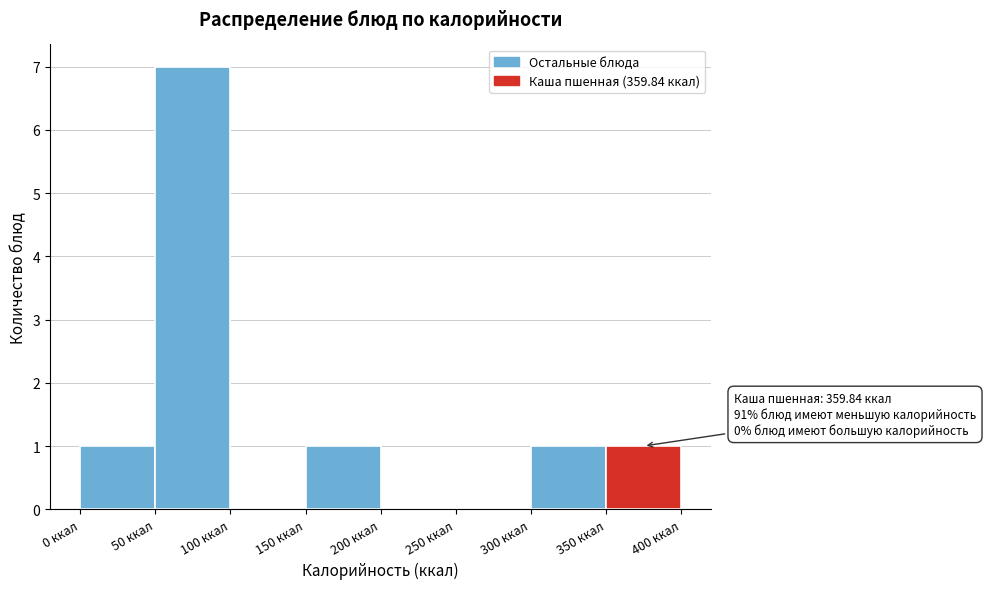

Over which range of the x-axis is the bar tallest?

50 to 100